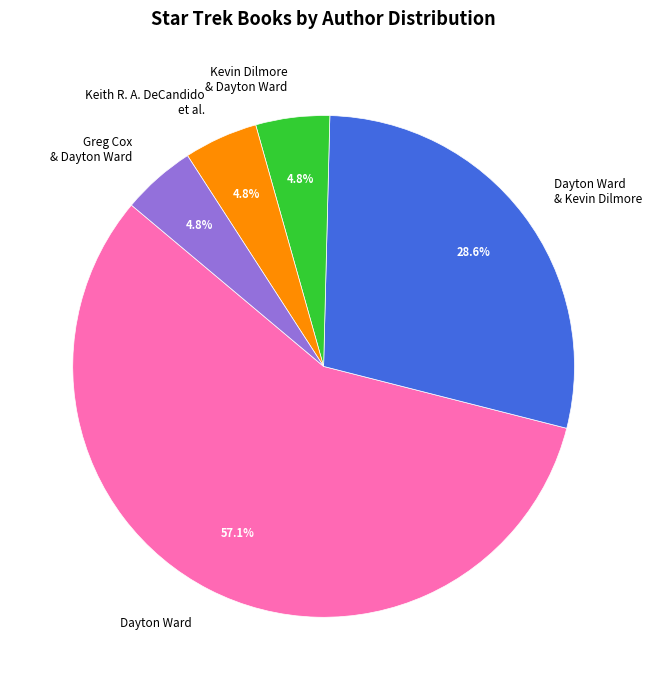

What is the ratio of the value at Dayton Ward to the value at Dayton Ward & Kevin Dilmore?

2.0